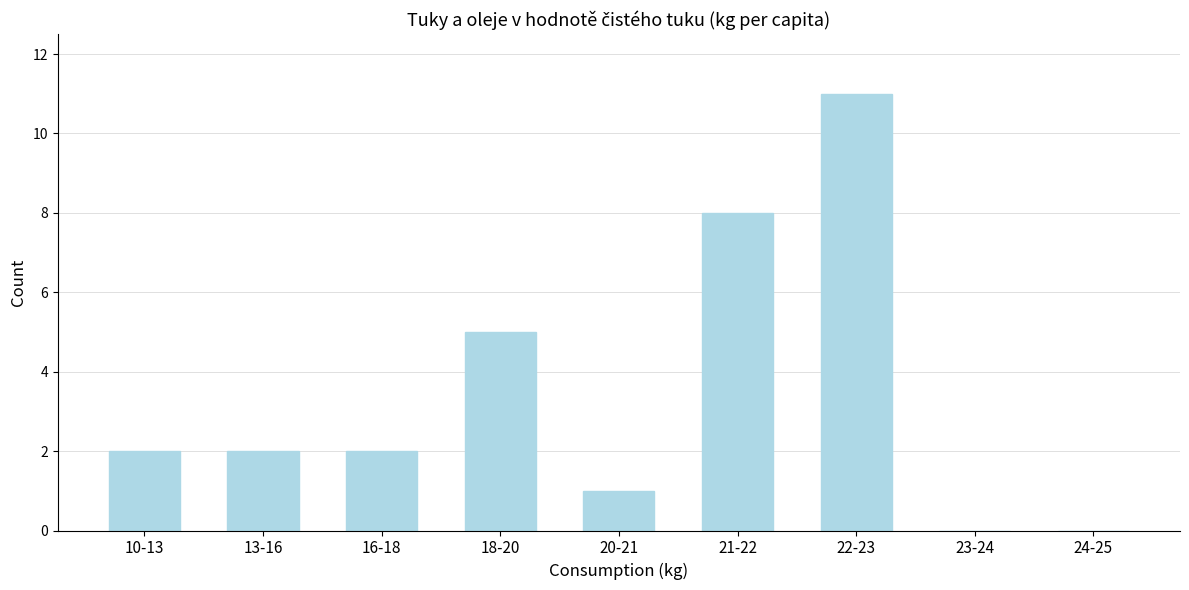

Reading right to left, what are all the values shown in this chart?

24-25=0	23-24=0	22-23=11	21-22=8	20-21=1	18-20=5	16-18=2	13-16=2	10-13=2